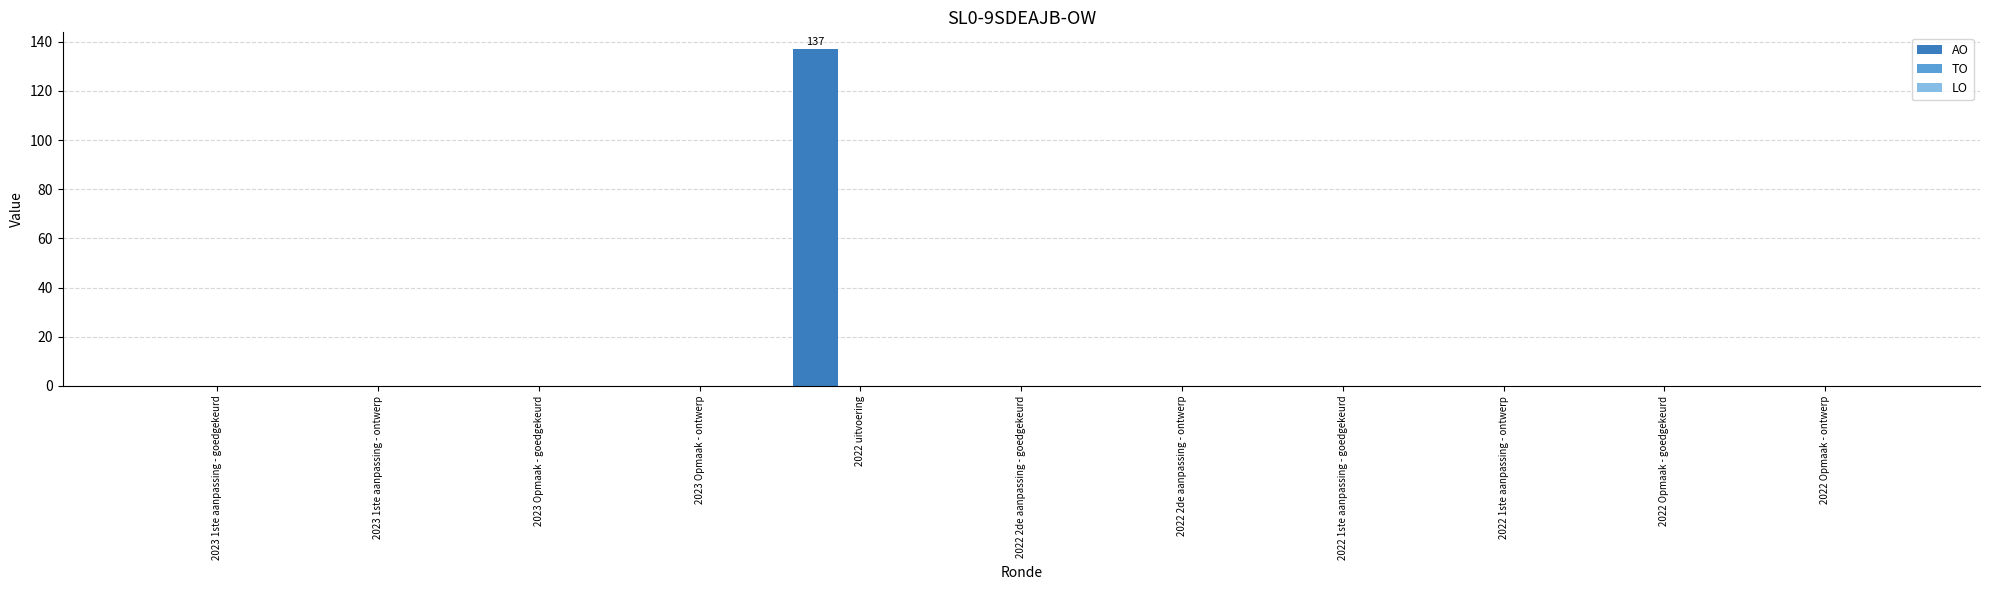

What is the sum of all values?

137